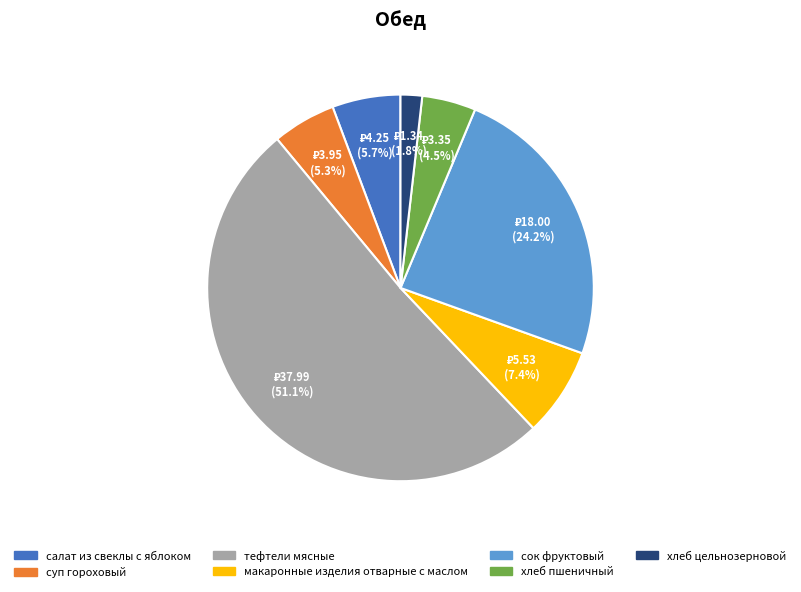

Is there any slice that represents more than half of the pie?

Yes